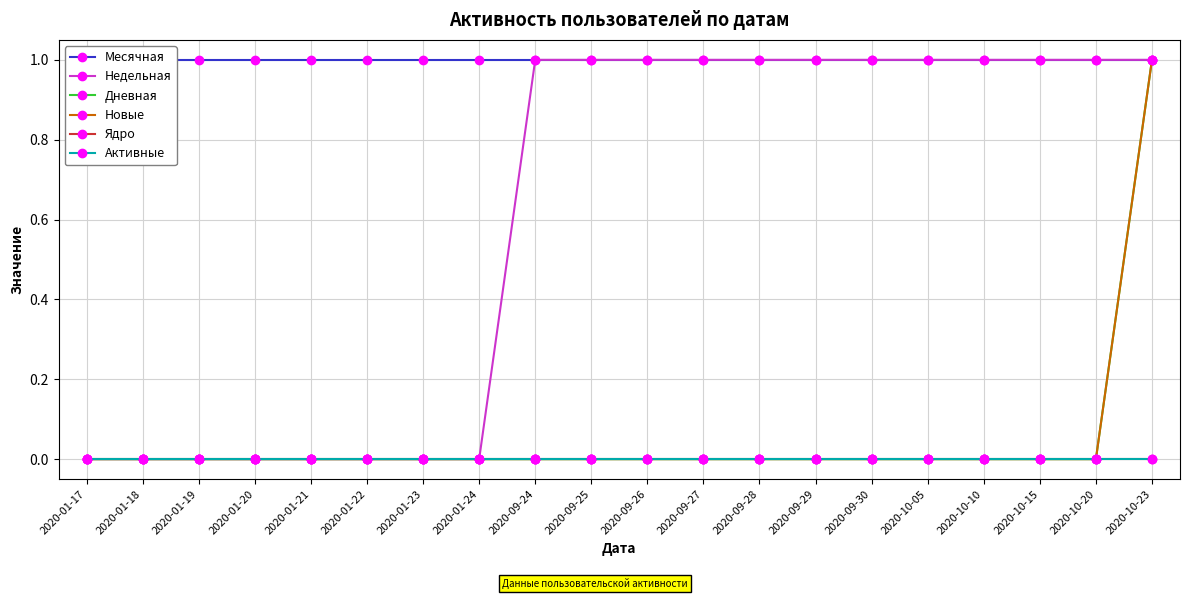

What are all the series names shown in the legend?

Месячная, Недельная, Дневная, Новые, Ядро, Активные